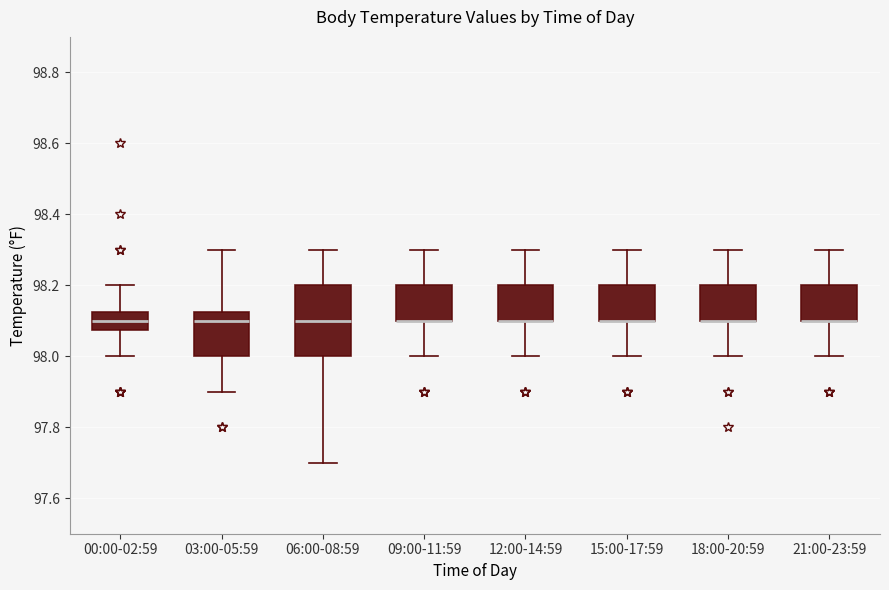

Reading left to right, read every box against the y-axis: the position of its median line, the range the box covers, and the ends of its whiskers. The values are not printed on the chart, so give them approximately, as read against the axis.

00:00-02:59: median 98.10, box 98.08 to 98.12, whiskers 98.00 to 98.20
03:00-05:59: median 98.10, box 98.00 to 98.12, whiskers 97.90 to 98.30
06:00-08:59: median 98.10, box 98.00 to 98.20, whiskers 97.70 to 98.30
09:00-11:59: median 98.10 (drawn on the box's lower edge), box 98.10 to 98.20, whiskers 98.00 to 98.30
12:00-14:59: median 98.10 (drawn on the box's lower edge), box 98.10 to 98.20, whiskers 98.00 to 98.30
15:00-17:59: median 98.10 (drawn on the box's lower edge), box 98.10 to 98.20, whiskers 98.00 to 98.30
18:00-20:59: median 98.10 (drawn on the box's lower edge), box 98.10 to 98.20, whiskers 98.00 to 98.30
21:00-23:59: median 98.10 (drawn on the box's lower edge), box 98.10 to 98.20, whiskers 98.00 to 98.30